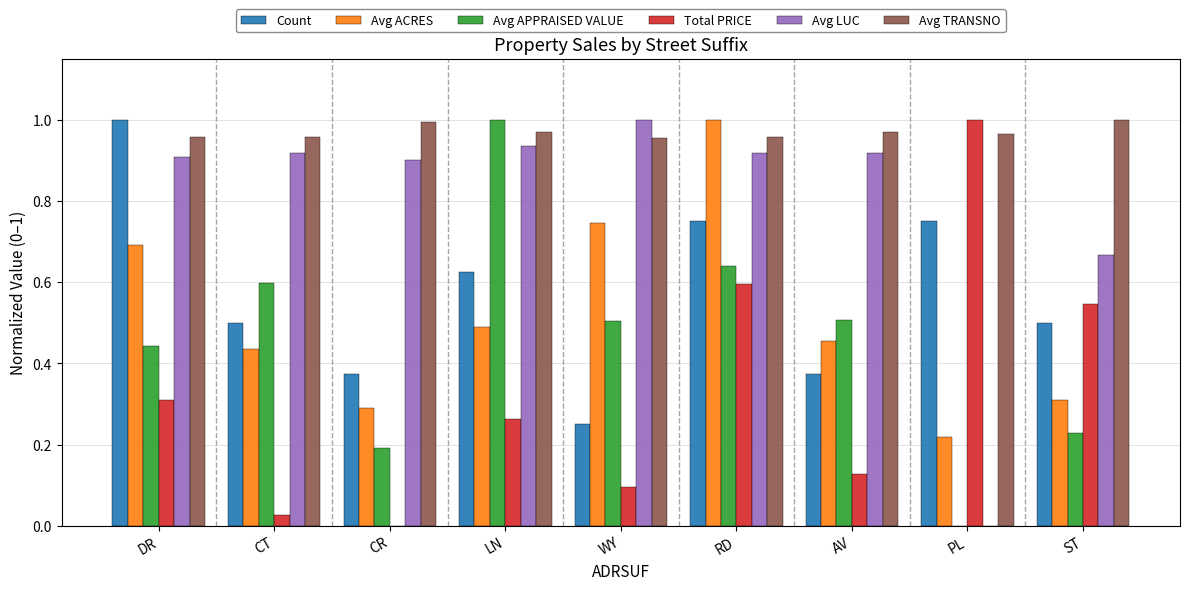

Between CR and AV, which series saw the biggest shift?

Avg APPRAISED VALUE